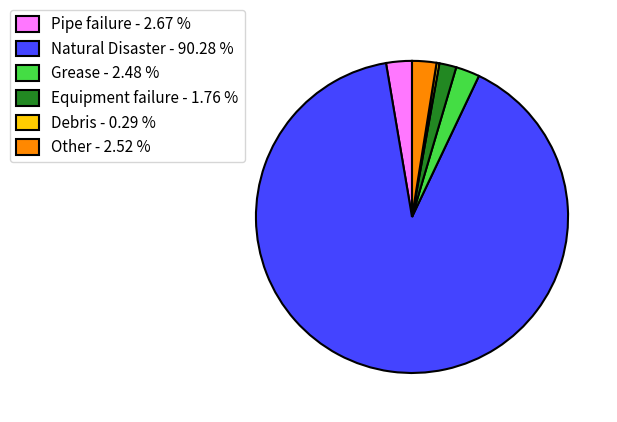

What is the ratio of the value at Natural Disaster - 90.28 % to the value at Equipment failure - 1.76 %?

51.2